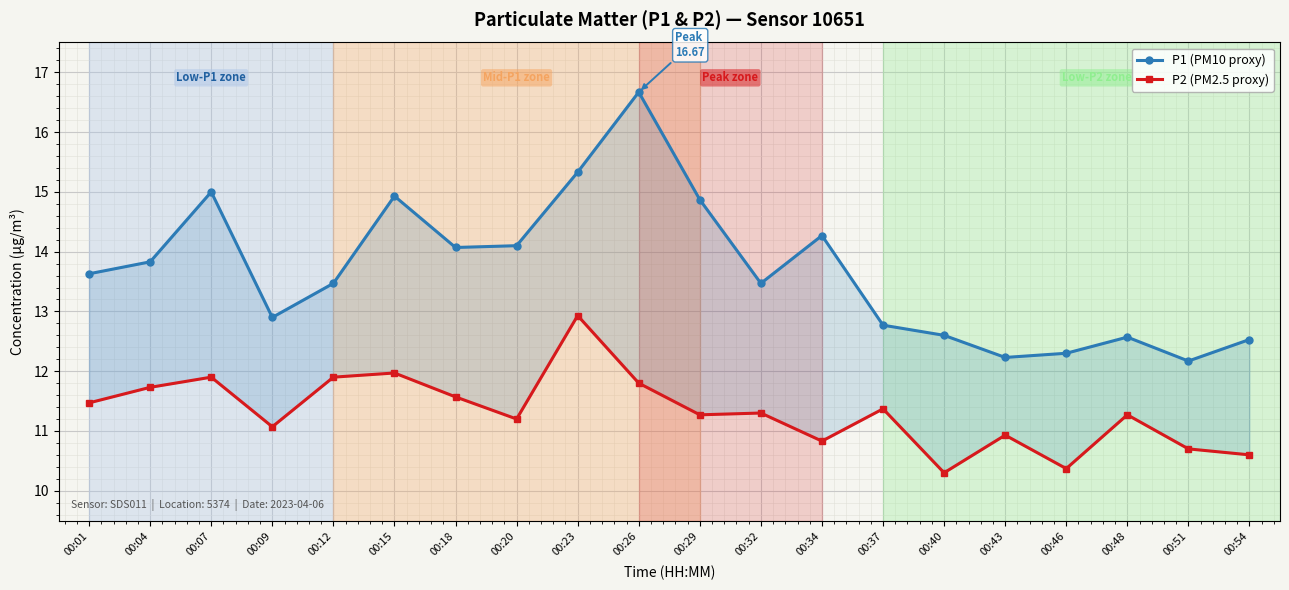

The value of P1 (PM10 proxy) at 00:46 is 12.3. True or false?

True